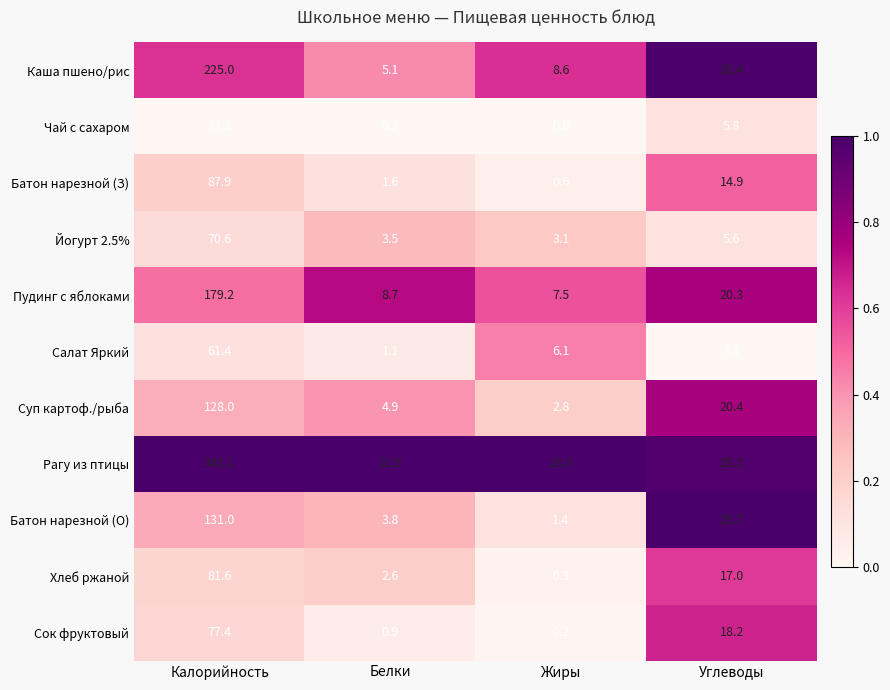

Count the number of categories in the chart.

4